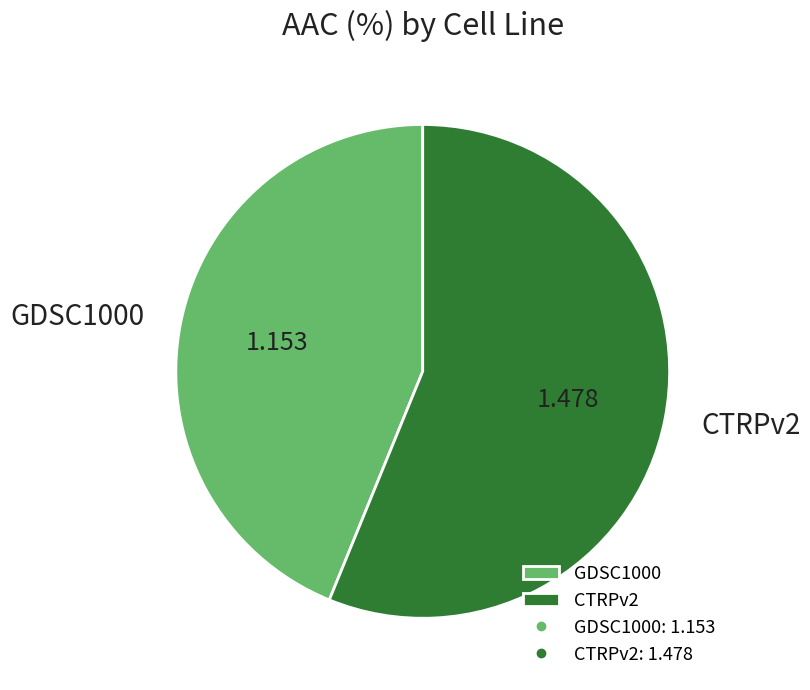

Do GDSC1000 and CTRPv2 together represent more than half of the pie?

Yes